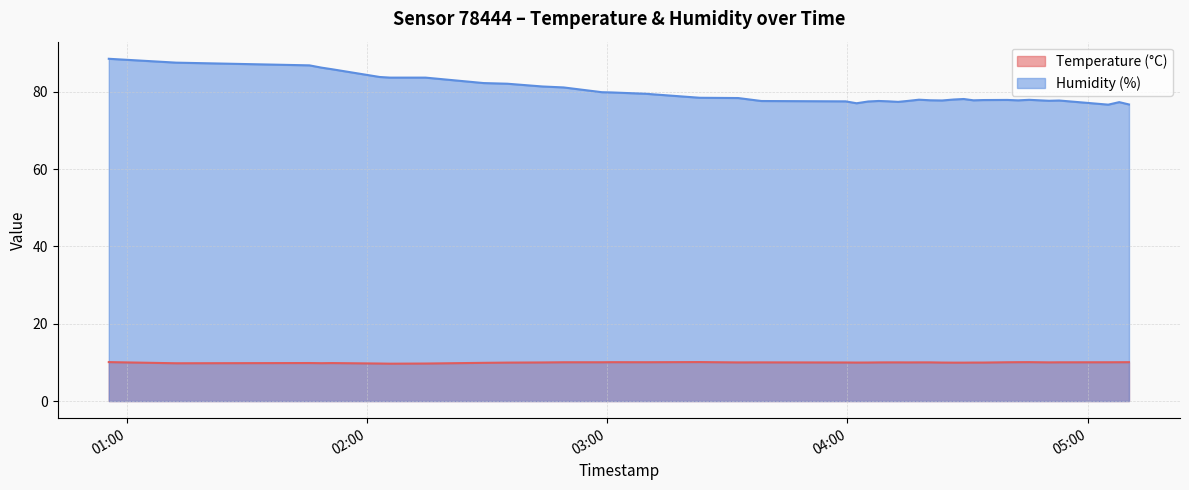

Reading left to right, extract all data points from this chart.

Temperature (°C): 10.1	9.8	9.8	9.8	9.8	9.7	9.7	9.7	9.9	9.9	10.0	10.0	10.0	10.1	10.0	10.1	10.0	10.0	10.0	9.9	10.0	10.0	10.0	10.0	10.0	10.0	10.0	9.9	9.9	9.9	9.9	9.9	10.0	10.1	10.1	10.0	10.0	10.0	10.0	10.1
Humidity (%): 88.5	87.5	86.8	86.2	85.8	83.8	83.6	83.6	82.2	82.0	81.3	81.1	79.9	79.8	79.5	78.4	78.3	77.6	77.5	77.0	77.5	77.6	77.5	77.4	77.6	77.9	77.8	77.7	78.0	78.1	77.8	77.8	77.9	77.8	77.9	77.6	77.7	76.6	77.3	76.7